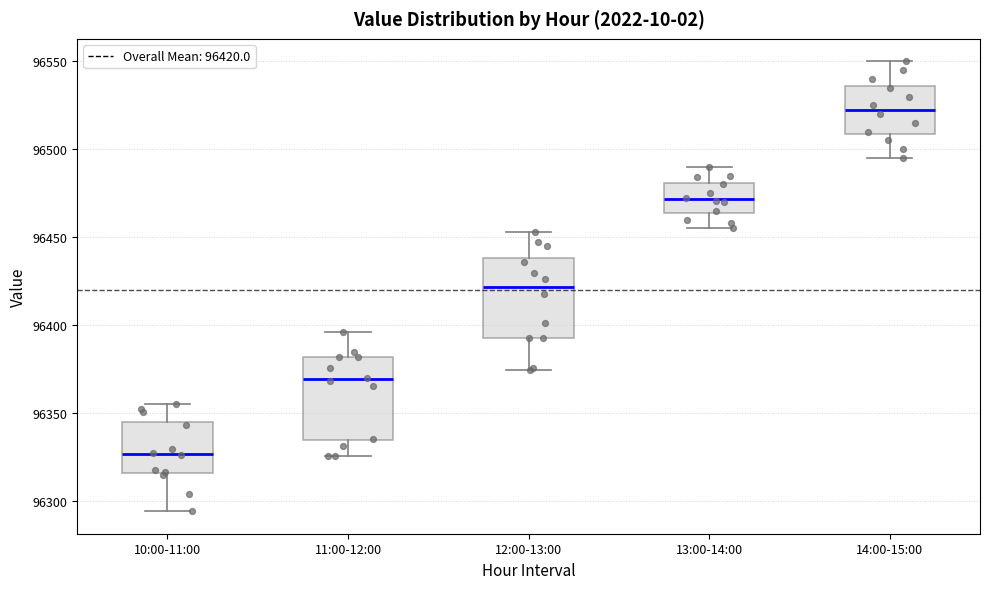

Where is the upper edge of the box for 10:00-11:00 on the y-axis? The values are not printed on the chart, so give them approximately, as read against the axis.

96345